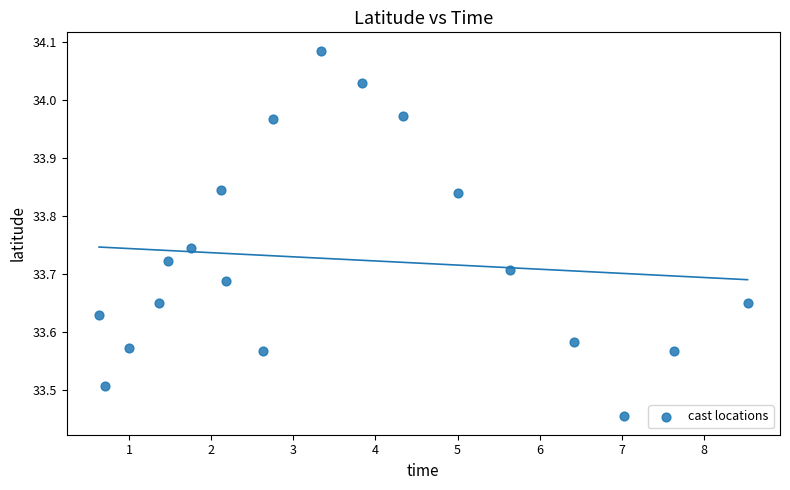

What is the range of X values (max minus min)?

7.9